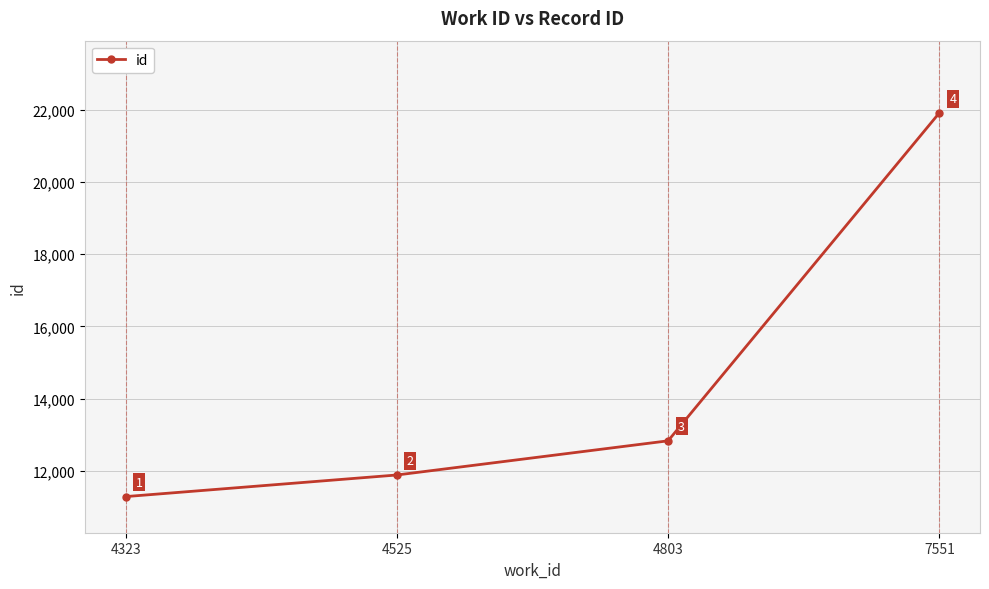

At which label is the value closest to 16599?

4803